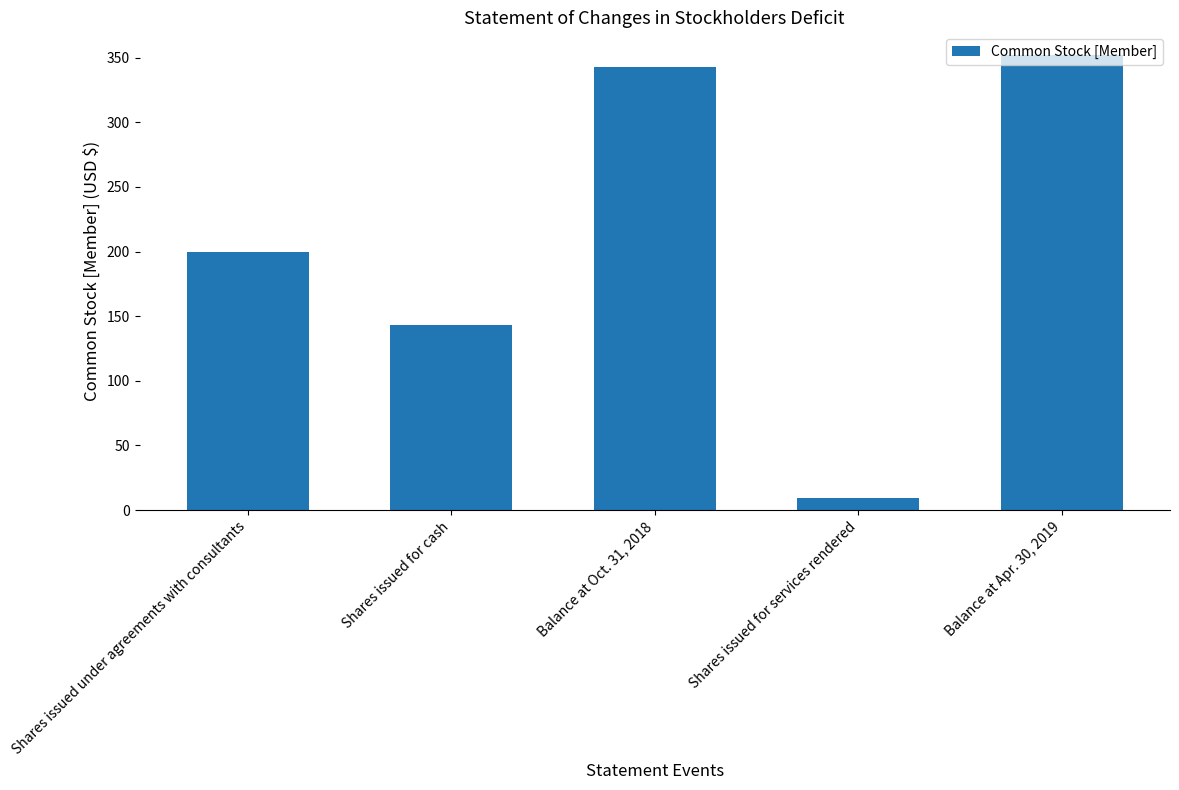

What is the ratio of the value at Shares issued under agreements with consultants to the value at Shares issued for cash?

1.4